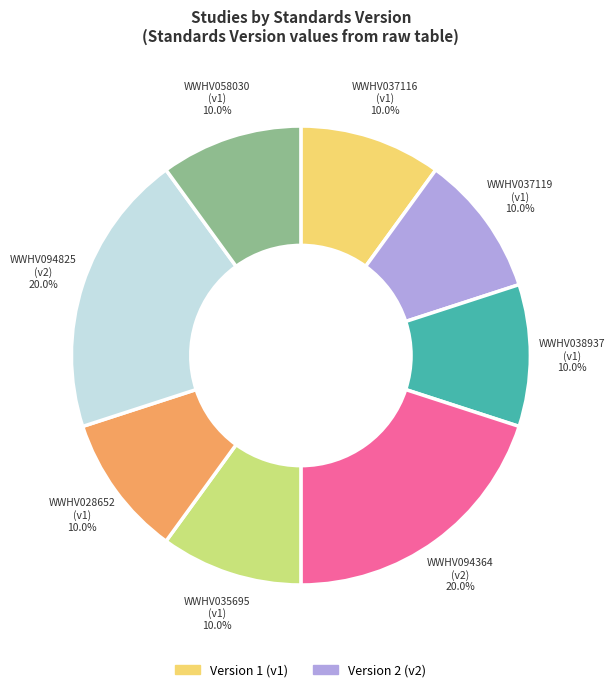

Approximately how many times larger is the value at WWHV094825 (v2) compared to WWHV037116 (v1)?

2.0